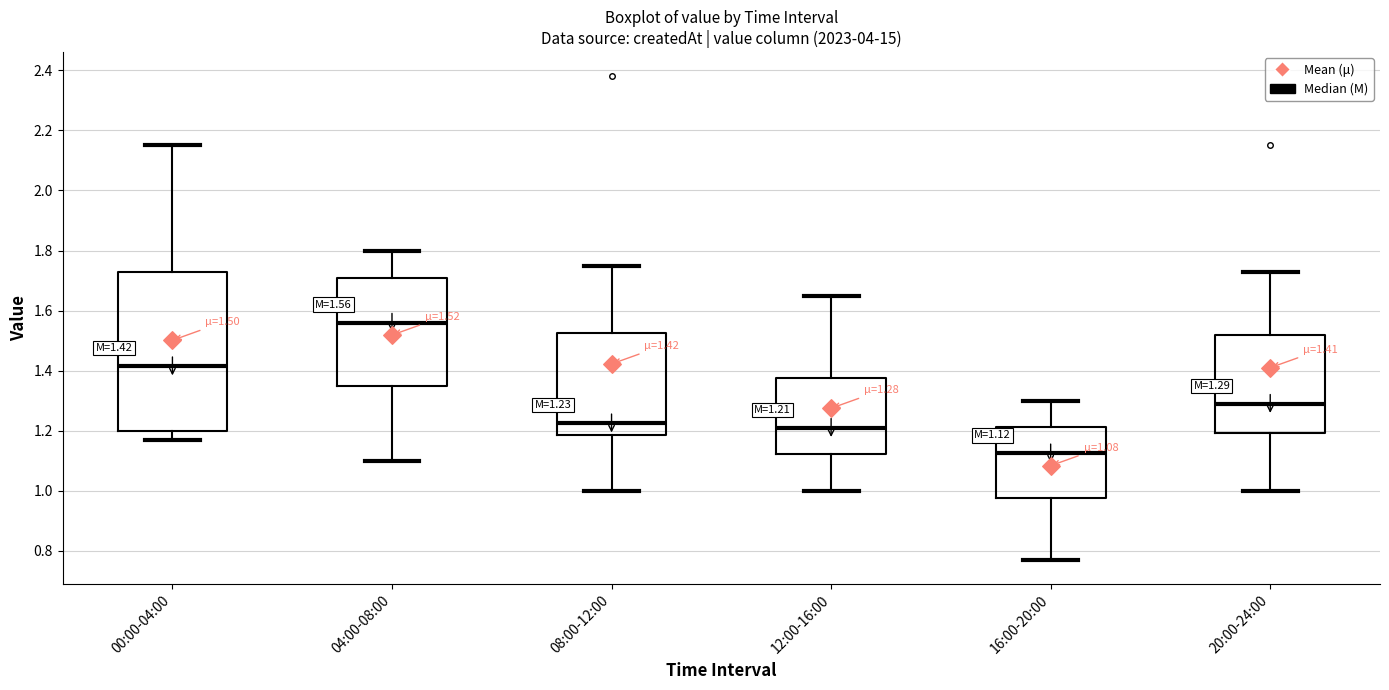

Which box has the lowest median line?

16:00-20:00